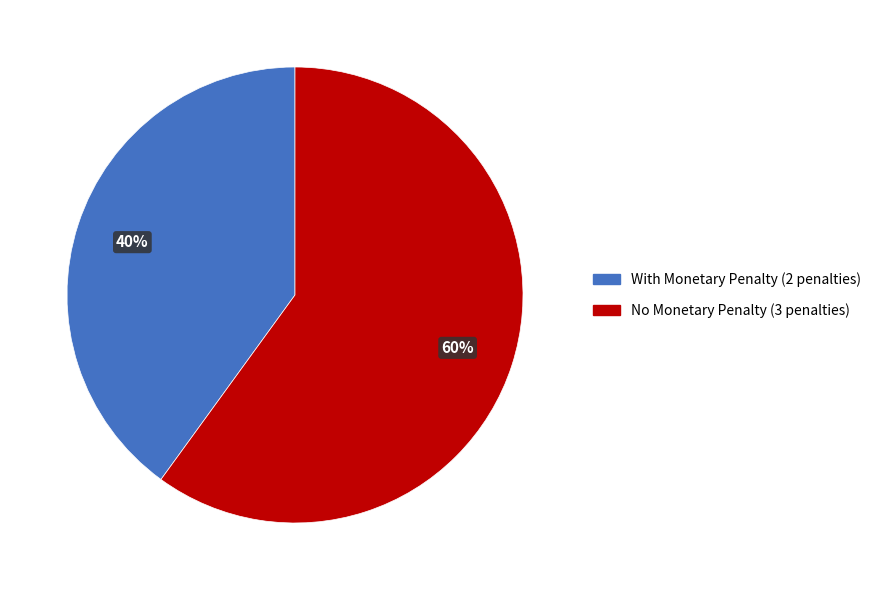

Which slice is the largest?

No Monetary Penalty (3 penalties)